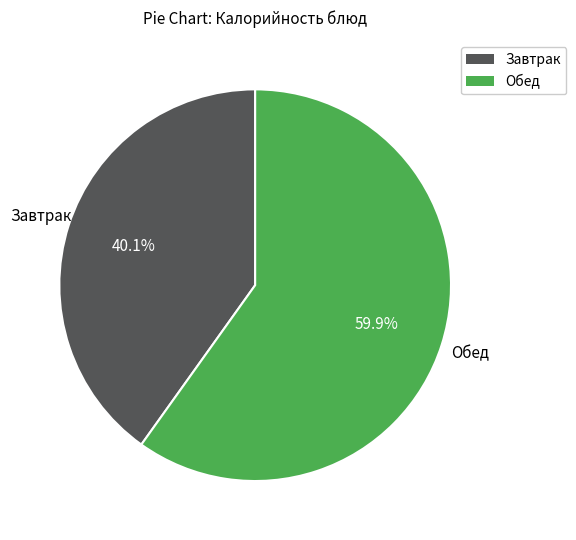

To the nearest percent, what is the average slice percentage?

50%